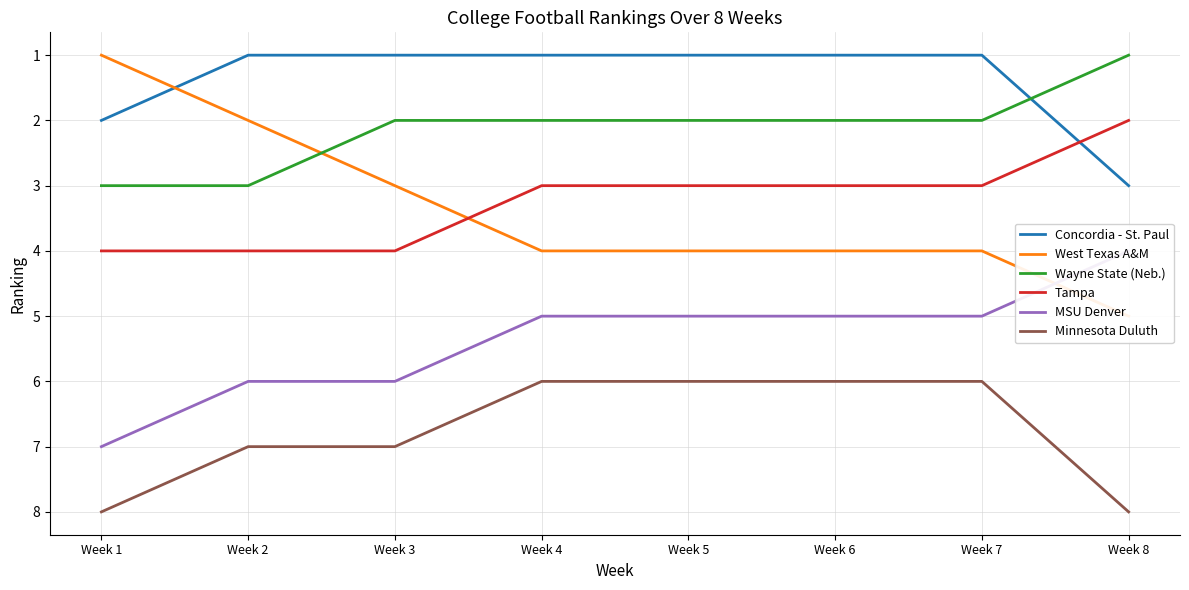

What are all the series names shown in the legend?

Concordia - St. Paul, West Texas A&M, Wayne State (Neb.), Tampa, MSU Denver, Minnesota Duluth